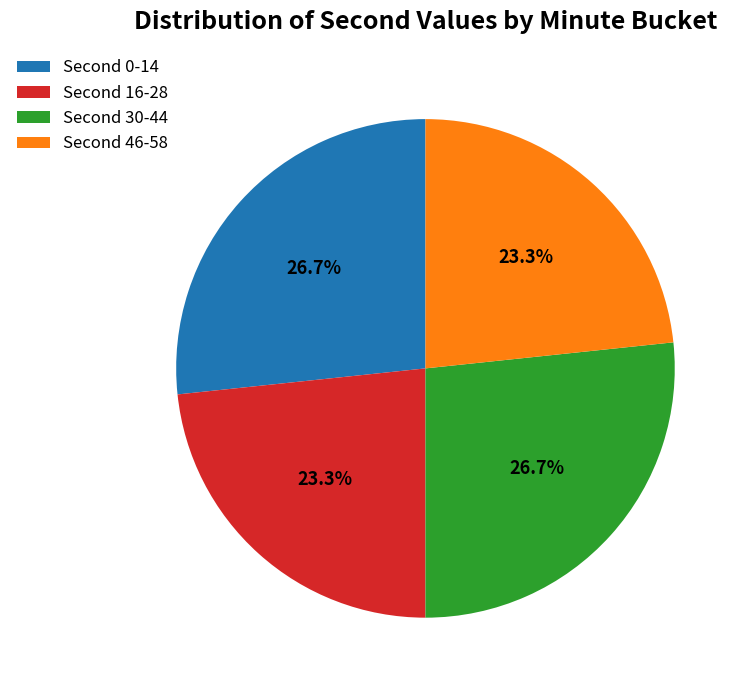

To the nearest percent, what is the average slice percentage?

25%